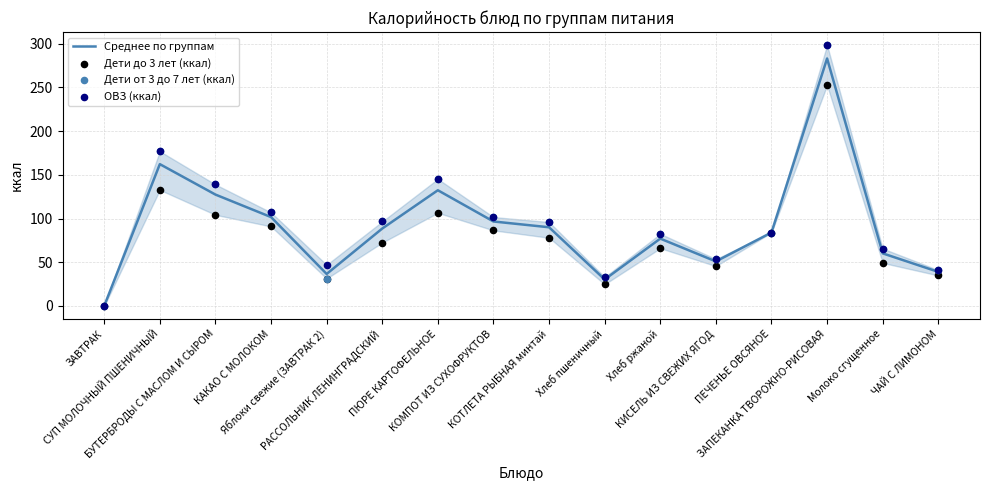

What are all the series names shown in the legend?

Среднее по группам, Дети до 3 лет (ккал), Дети от 3 до 7 лет (ккал), ОВЗ (ккал)